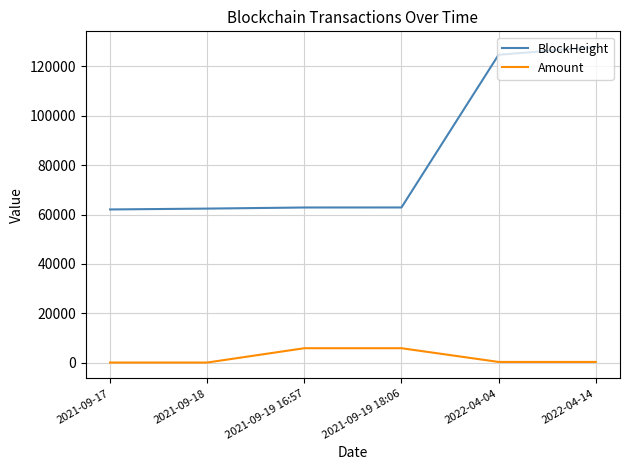

Which series has the largest range (max minus min)?

BlockHeight